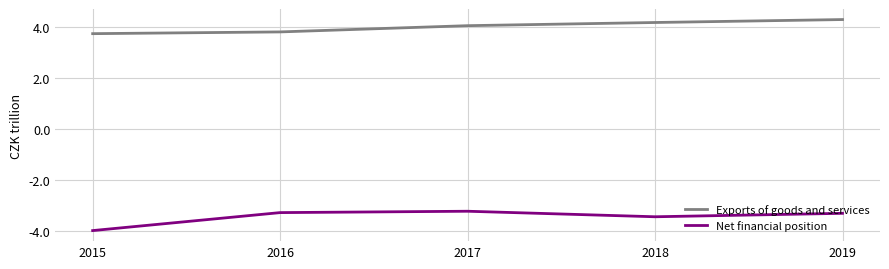

Rank the series at 2019 from highest to lowest value.

Exports of goods and services, Net financial position